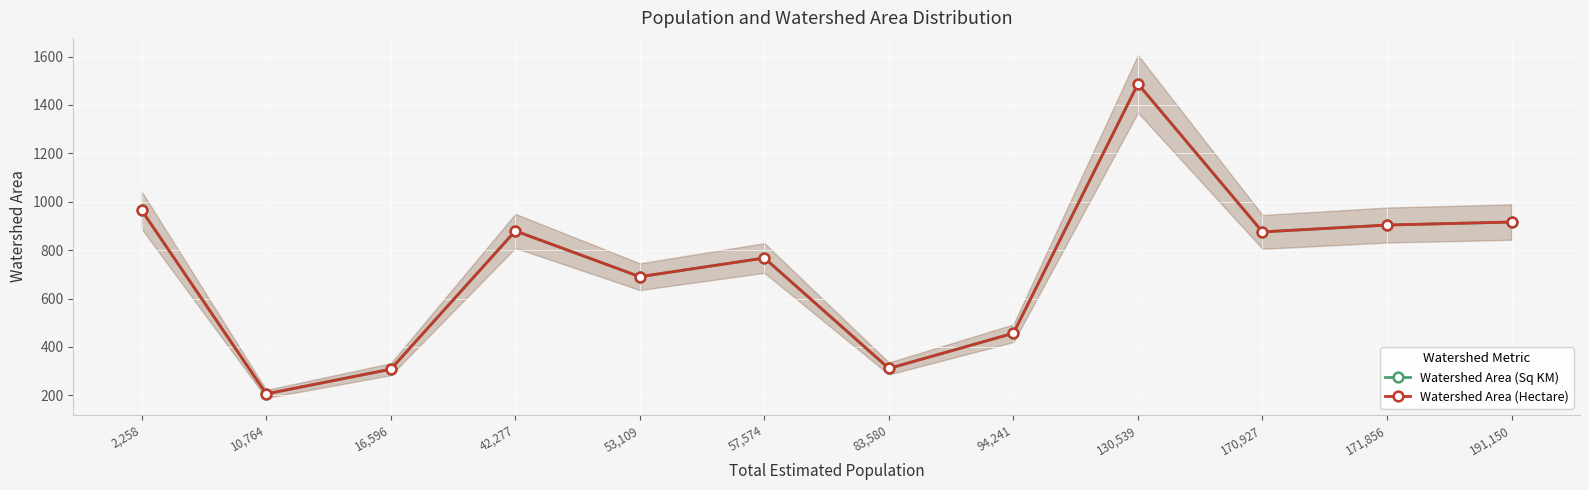

How many interior local valleys does the Watershed Area (Sq KM) series have?

4